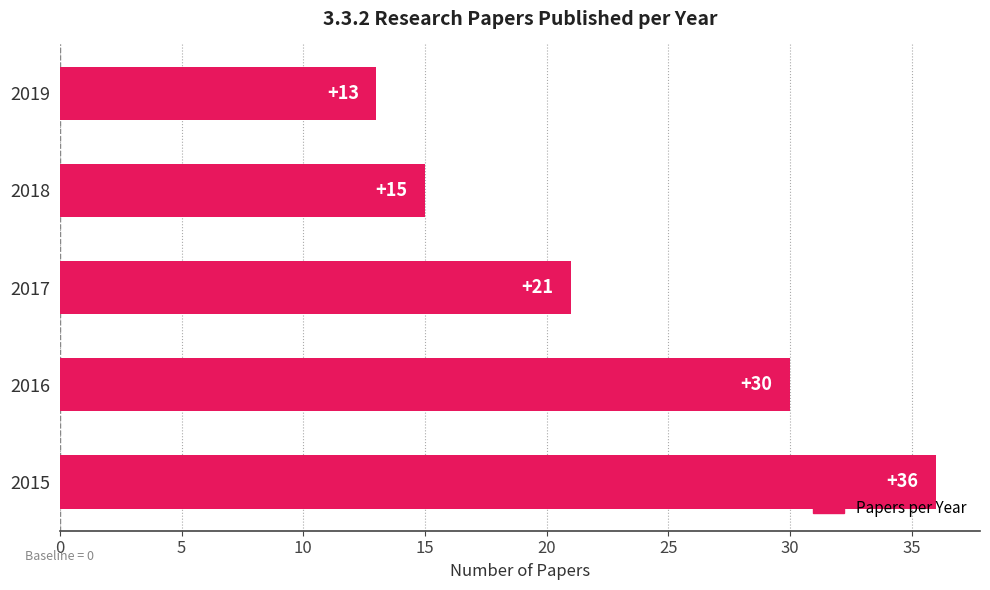

Approximately how many times larger is the value at 2017 compared to 2019?

1.6